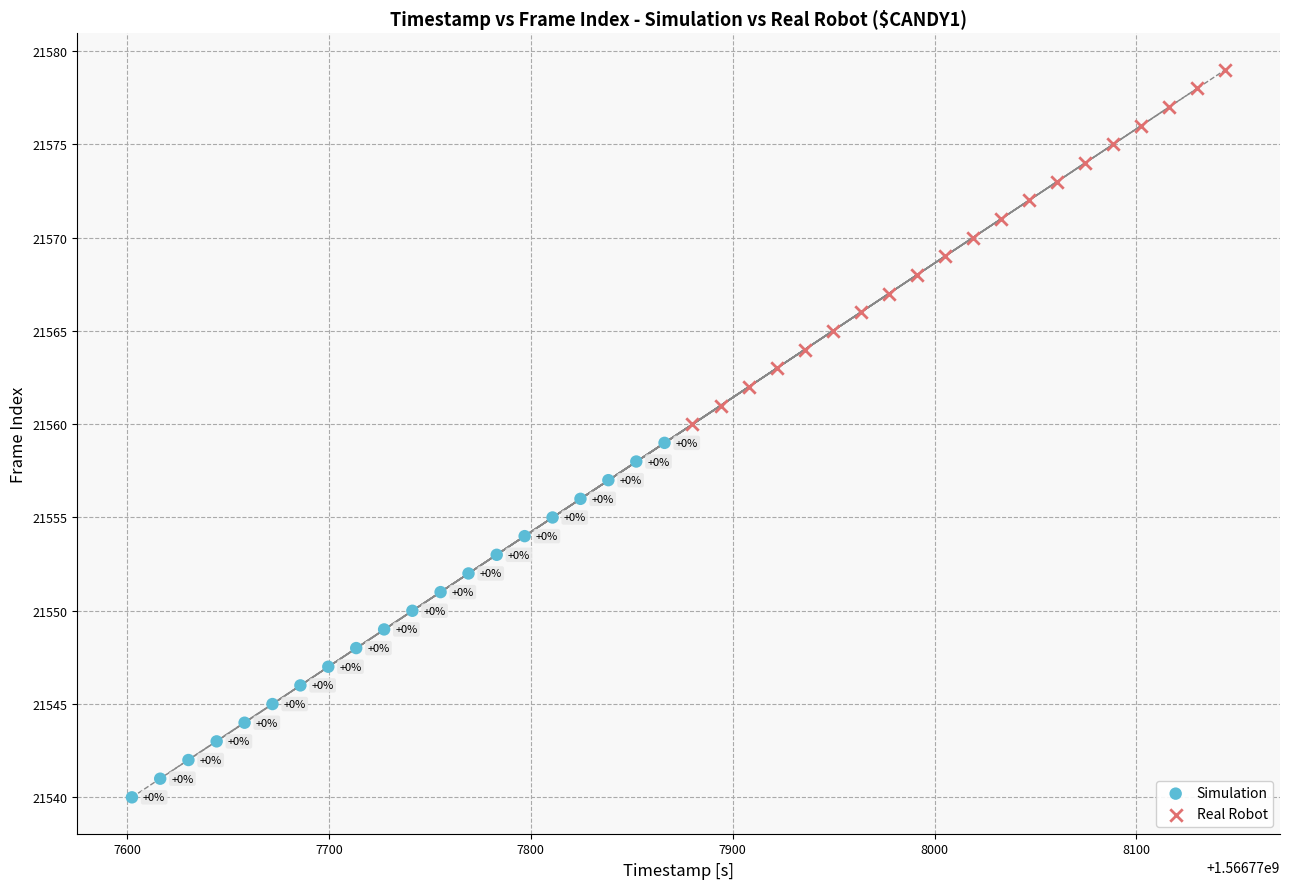

Which series reaches the maximum Y coordinate?

Real Robot